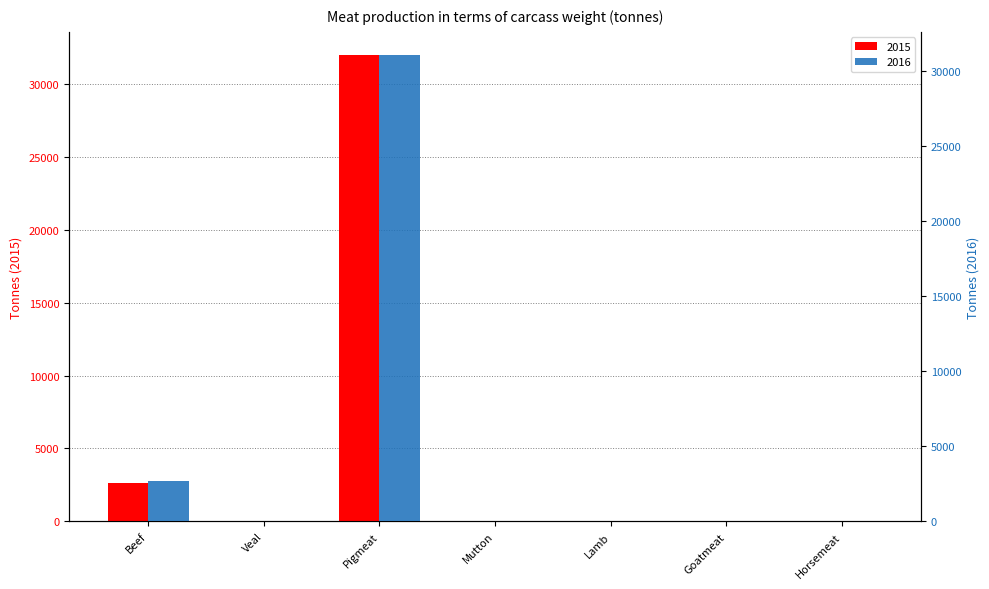

Is it true that 2015 equals 1 at Horsemeat?

False